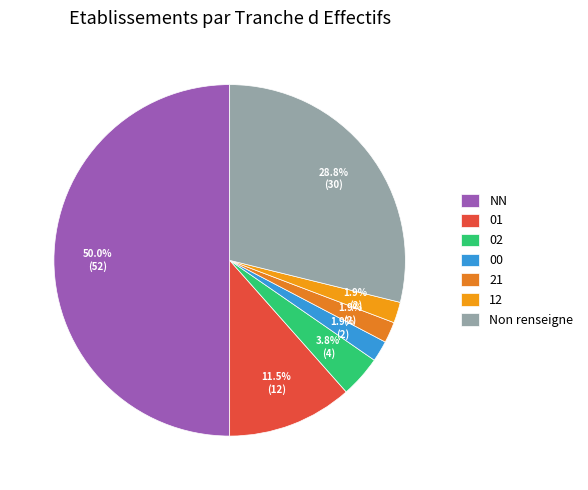

Is it true that 02 is 4% of the pie?

True